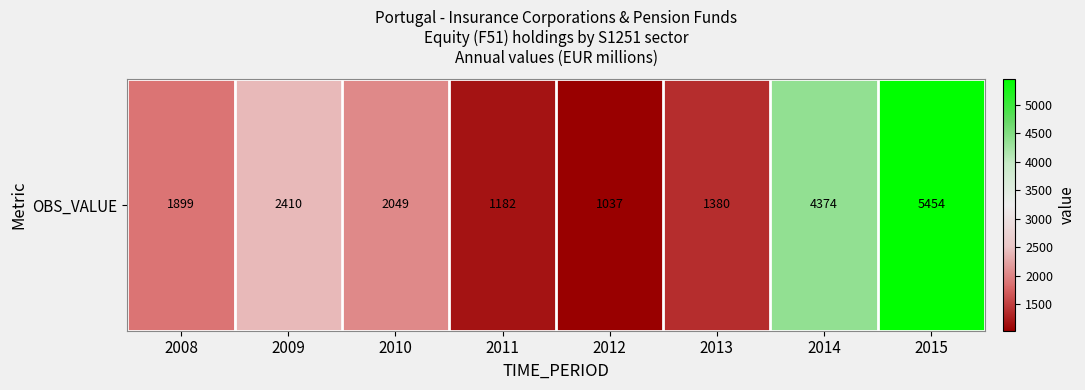

Which category has the lowest value across all series?

2012